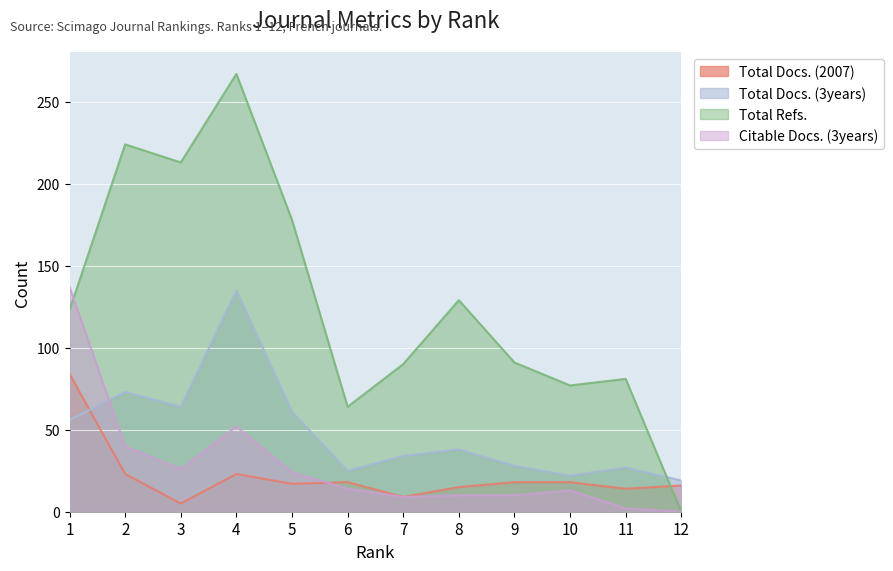

How many times do Citable Docs. (3years) and Total Refs. cross each other?

1